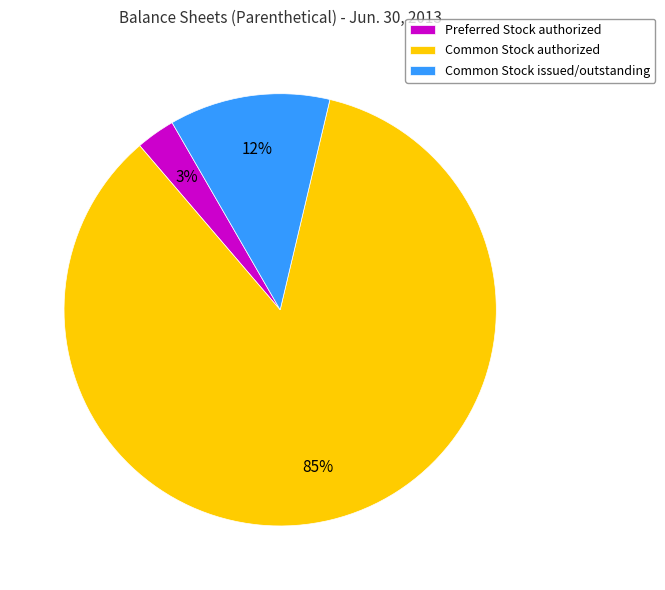

Is it true that Preferred Stock authorized is 11% of the pie?

False